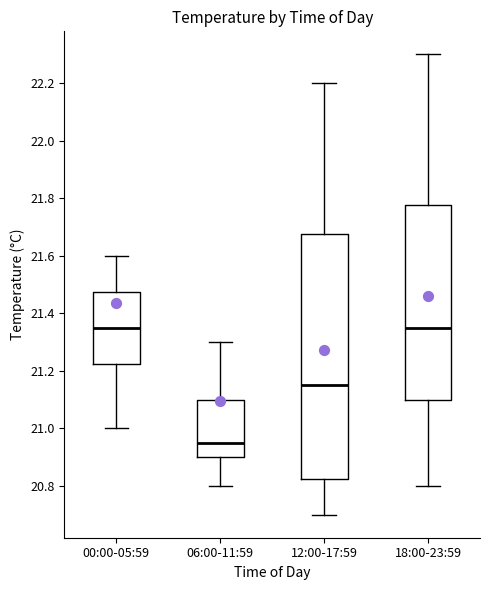

Reading left to right, read every box against the y-axis: the position of its median line, the range the box covers, and the ends of its whiskers. The values are not printed on the chart, so give them approximately, as read against the axis.

00:00-05:59: median 21.36, box 21.22 to 21.48, whiskers 21.00 to 21.60
06:00-11:59: median 20.96, box 20.90 to 21.10, whiskers 20.80 to 21.30
12:00-17:59: median 21.16, box 20.82 to 21.68, whiskers 20.70 to 22.20
18:00-23:59: median 21.36, box 21.10 to 21.78, whiskers 20.80 to 22.30